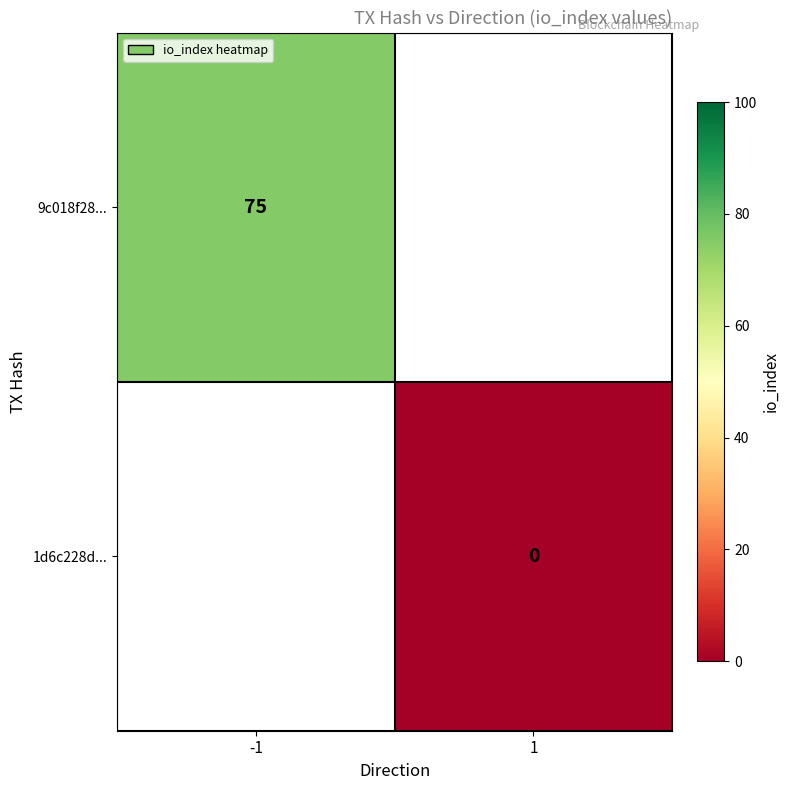

Is it true that 9c018f28... equals 135 at -1?

False